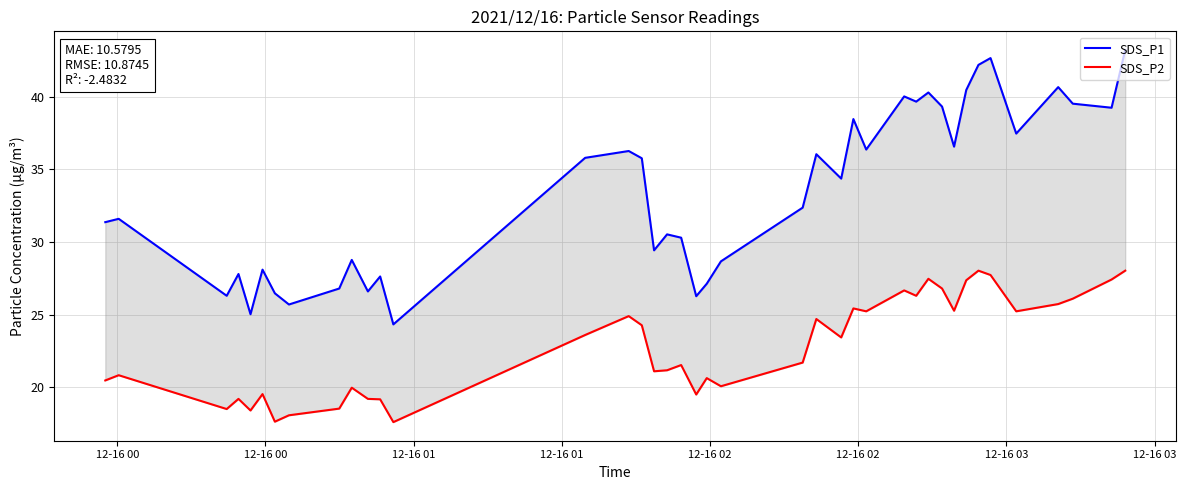

How many data points in SDS_P1 are above 34?

20